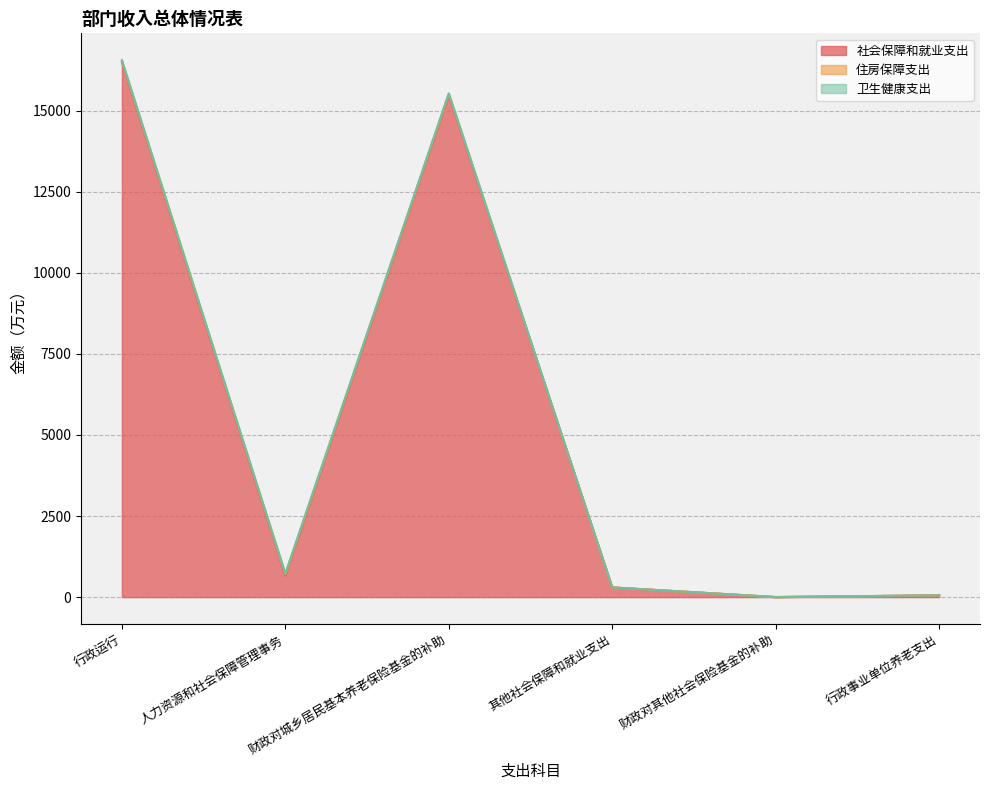

How many distinct data groups are displayed?

3